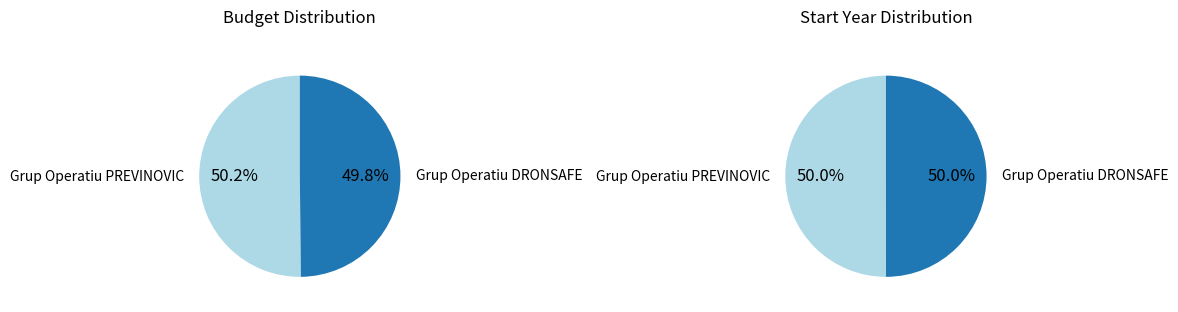

What is the change in value from Grup Operatiu PREVINOVIC to Grup Operatiu DRONSAFE?

-4131